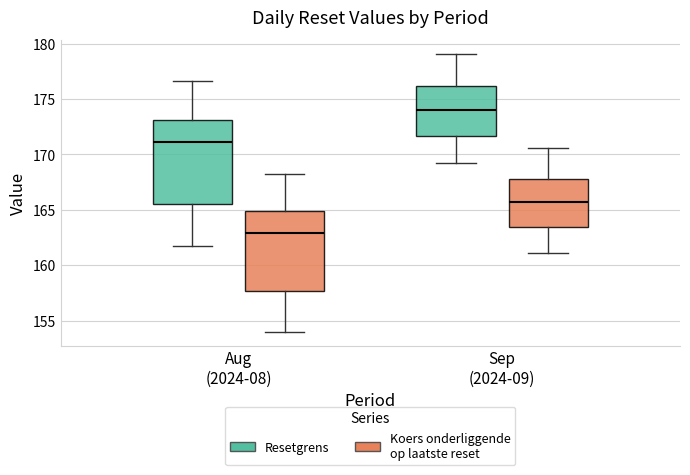

Reading left to right, transcribe this box plot: for each box, give where its median line is, the range the box spans, and where its two whiskers end, as read against the y-axis. The values are not printed on the chart, so give them approximately, as read against the axis.

Aug (2024-08) (Resetgrens): median 171.0, box 165.5 to 173.0, whiskers 161.5 to 176.5
Aug (2024-08) (Koers onderliggende op laatste reset): median 163.0, box 157.5 to 165.0, whiskers 154.0 to 168.0
Sep (2024-09) (Resetgrens): median 174.0, box 171.5 to 176.0, whiskers 169.0 to 179.0
Sep (2024-09) (Koers onderliggende op laatste reset): median 165.5, box 163.5 to 168.0, whiskers 161.0 to 170.5